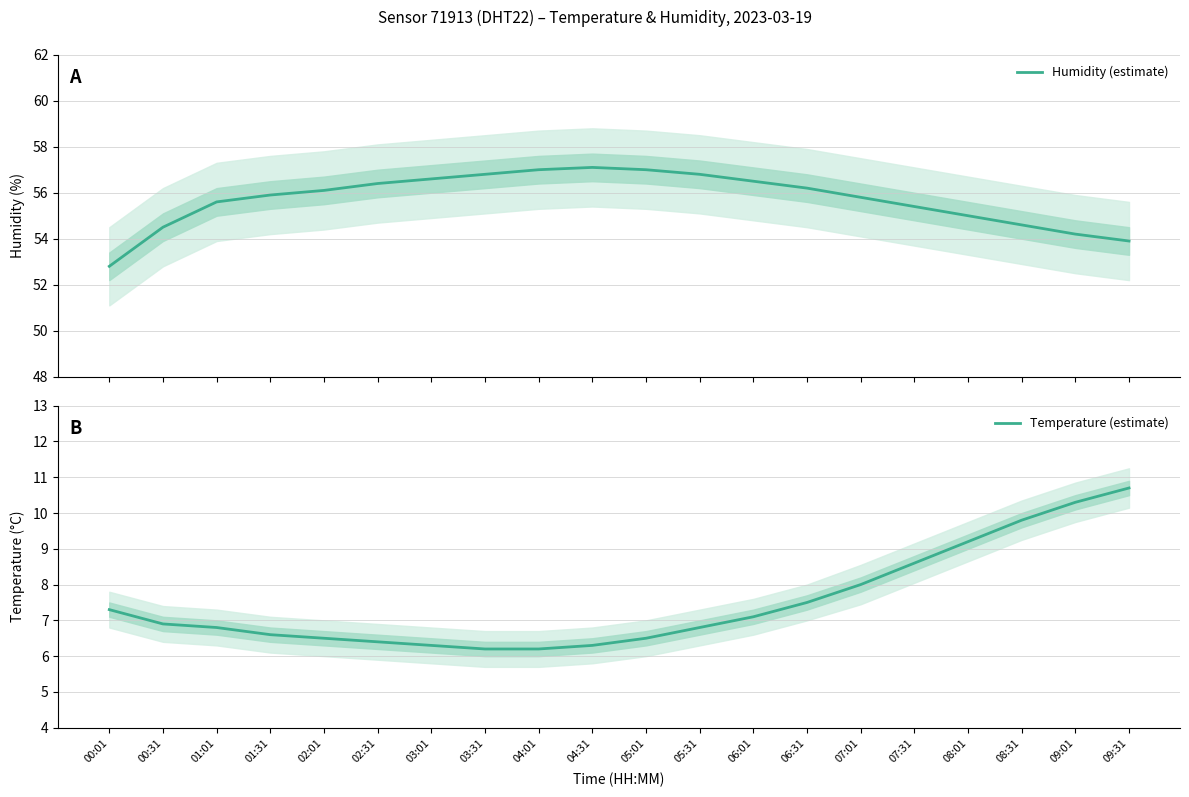

The Humidity (estimate) series shows 96.8 at 01:01. True or false?

False